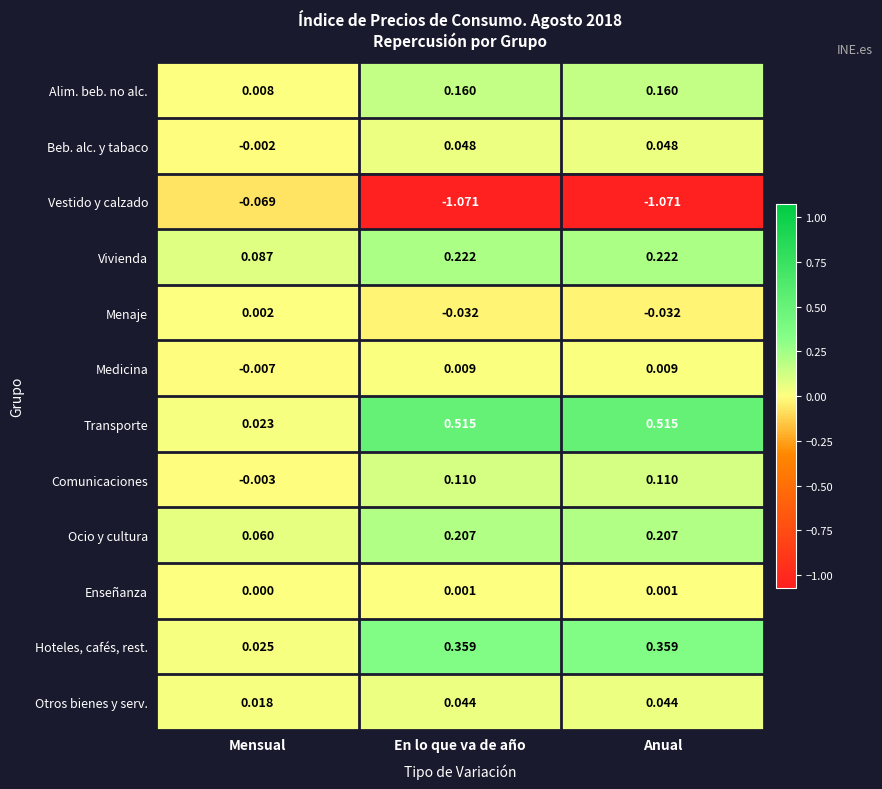

Is the value of Vivienda at Anual greater than the value of Menaje at Mensual?

Yes